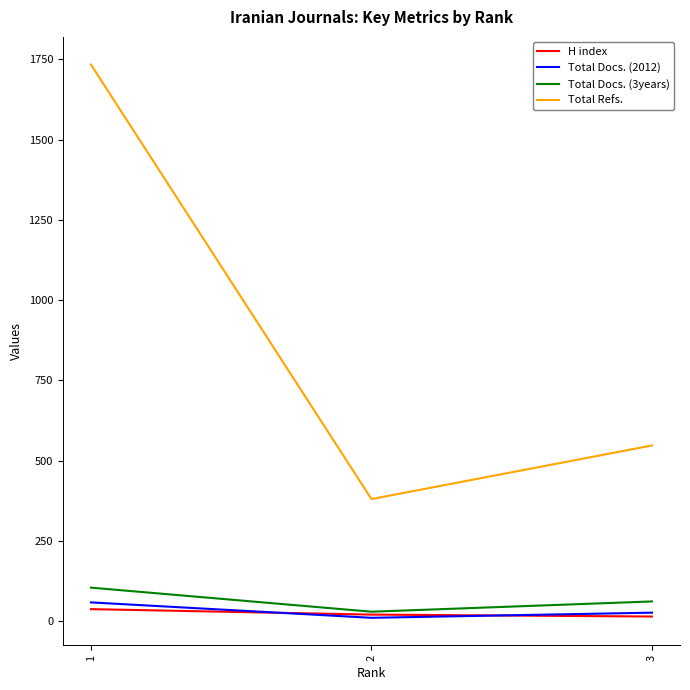

Which series has the largest total across all categories?

Total Refs.